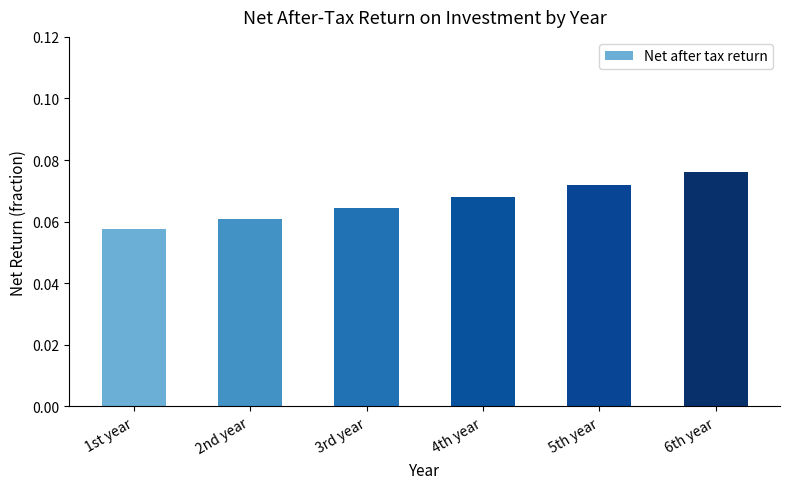

Which category has the lowest value across all series?

1st year